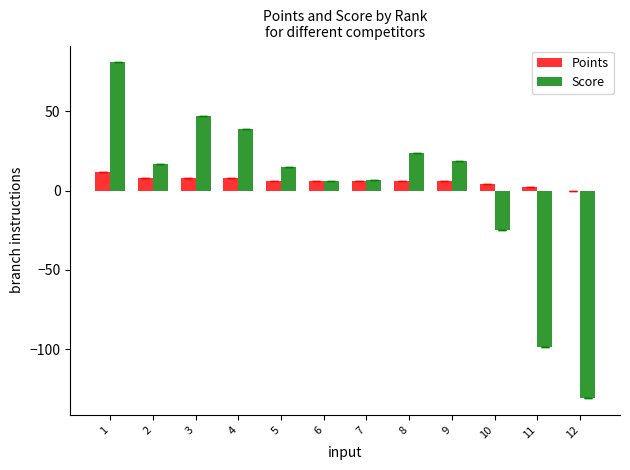

Count the number of categories in the chart.

12